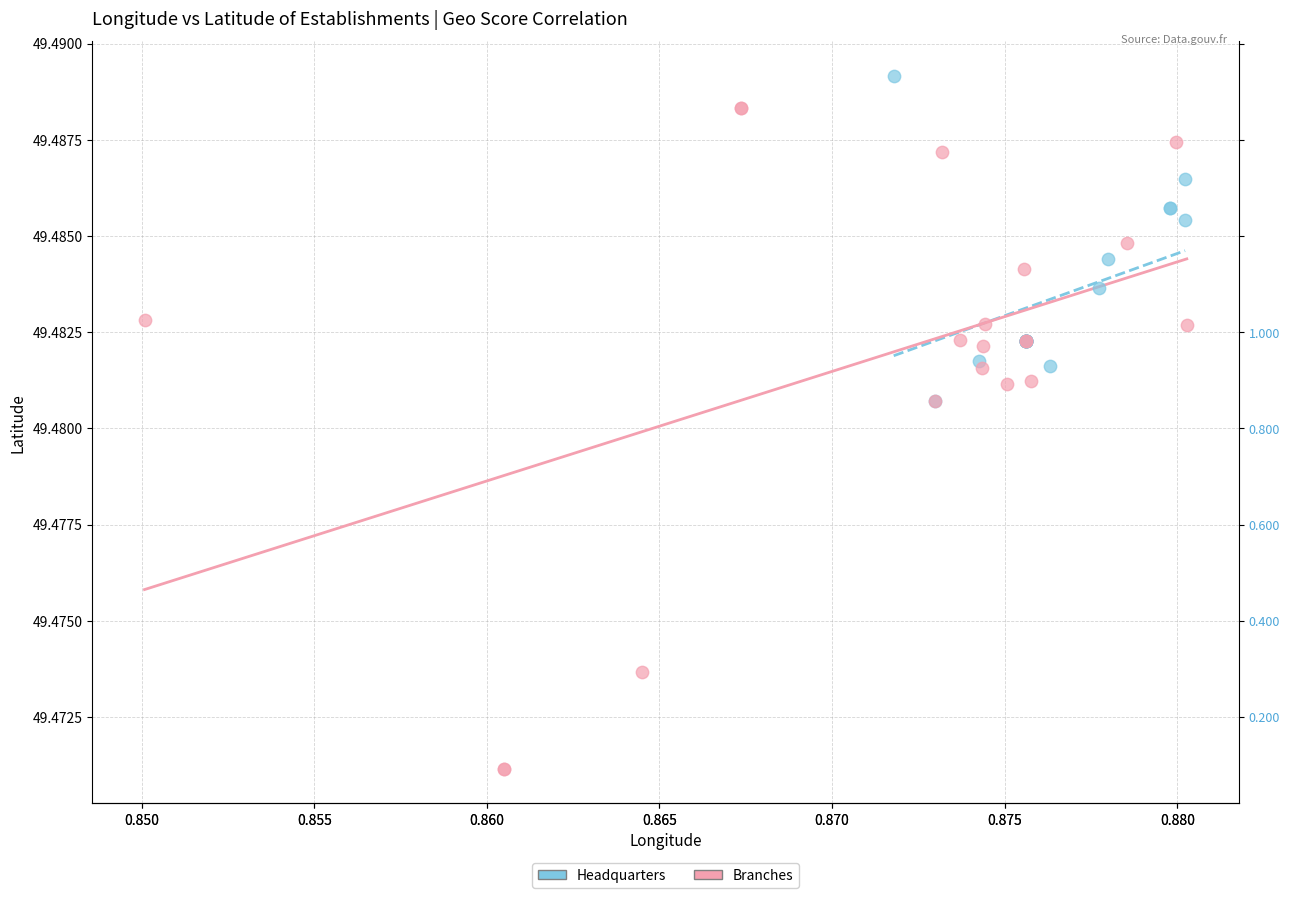

Which series contains the highest Y value?

Headquarters